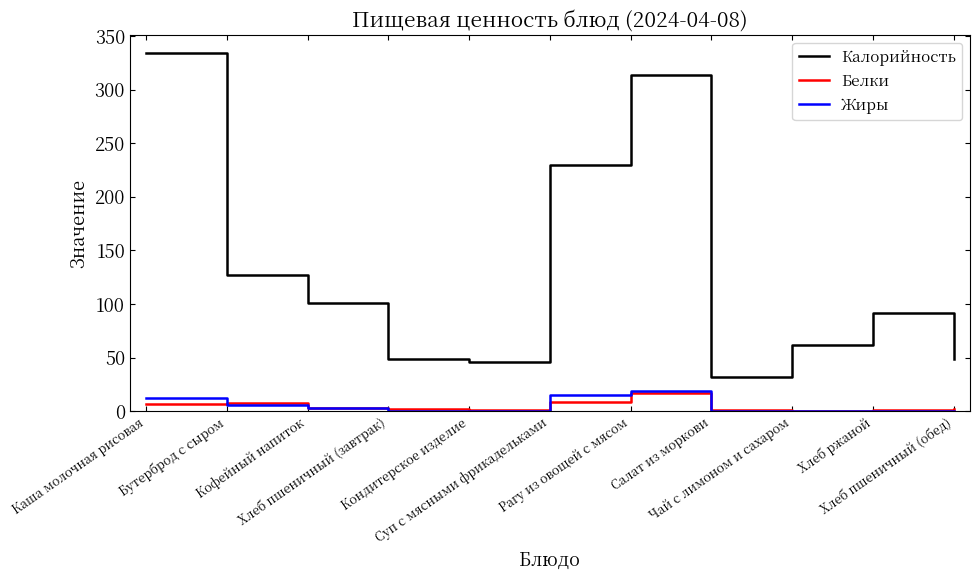

What is the difference between the maximum and minimum values in the Калорийность series?

302.0